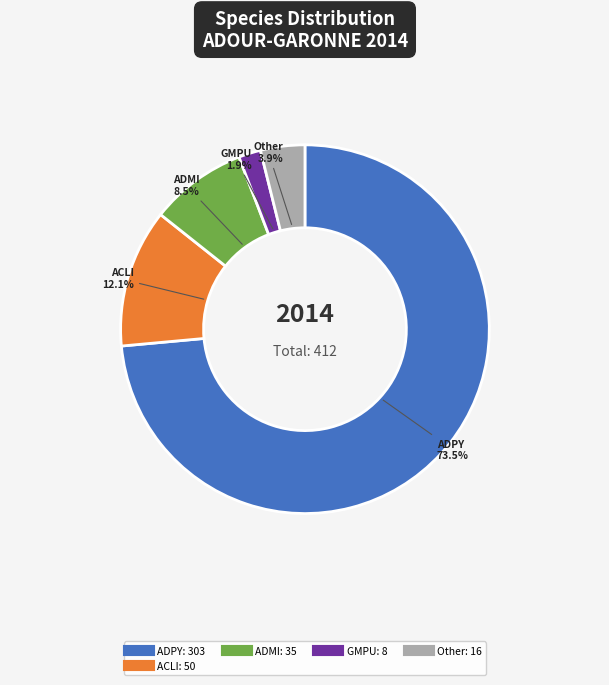

Is there a majority slice in this chart?

Yes